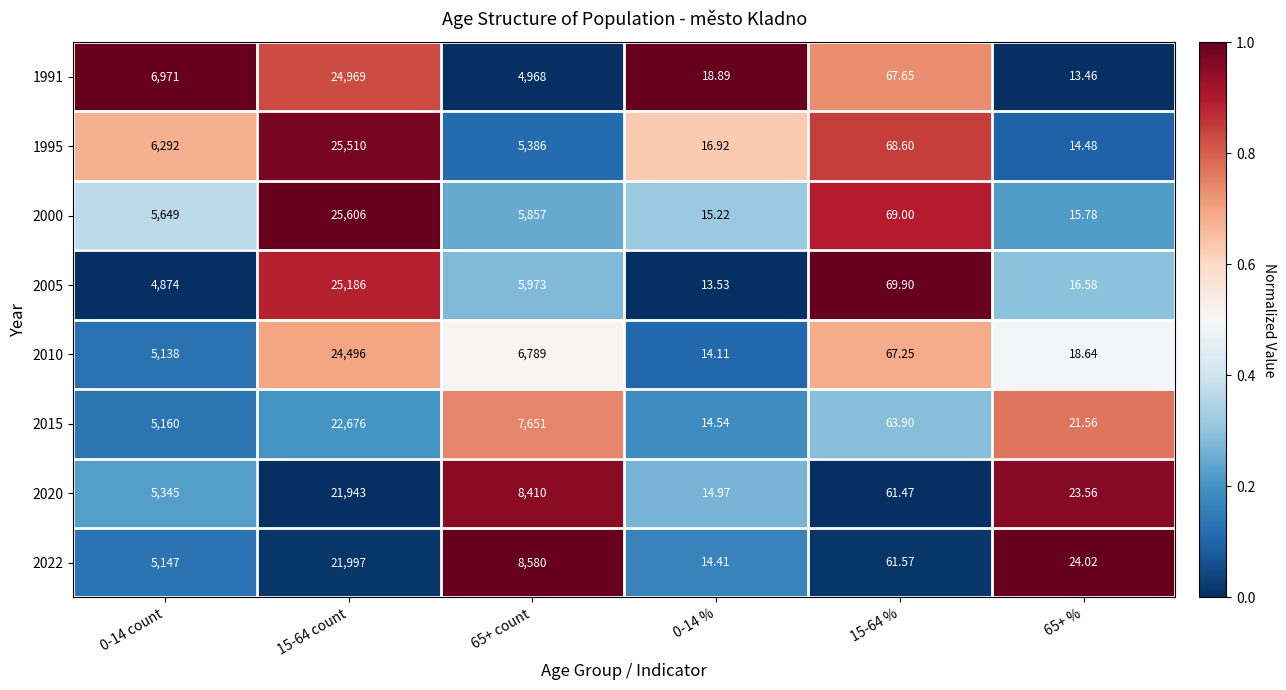

Is the value of 1995 at 15-64 % greater than the value of 2015 at 0-14 count?

No